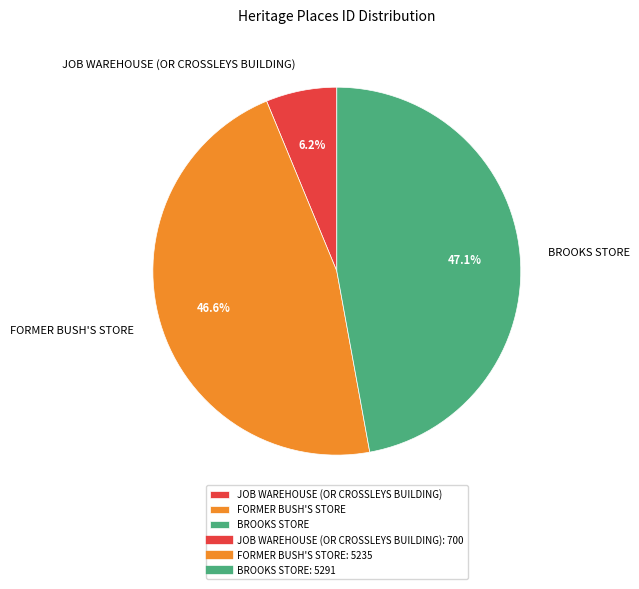

What percentage do JOB WAREHOUSE (OR CROSSLEYS BUILDING) and FORMER BUSH'S STORE together represent?

52.9%